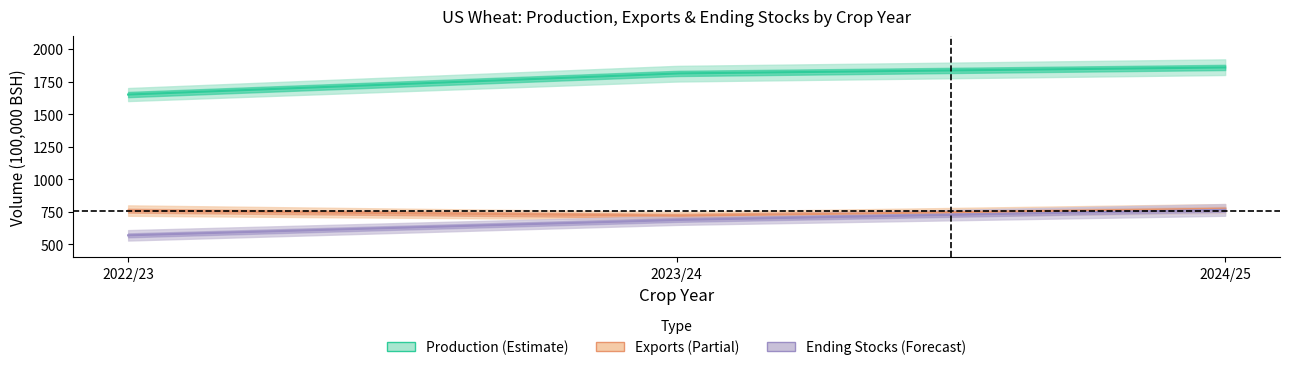

What is the difference between the Production values at 2023/24 and 2022/23?

162